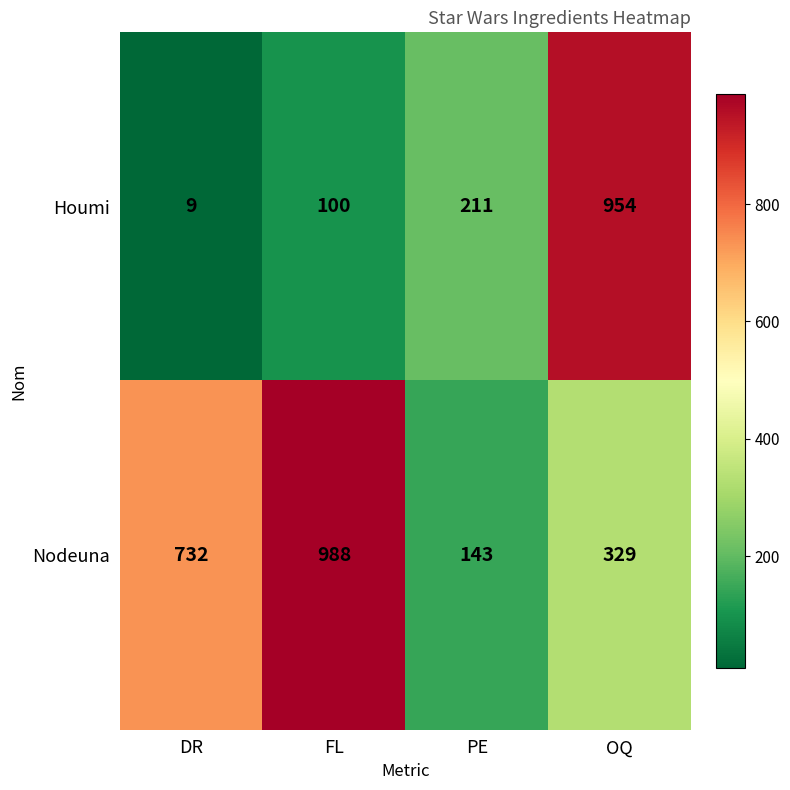

At how many categories does at least one series exceed 363?

3